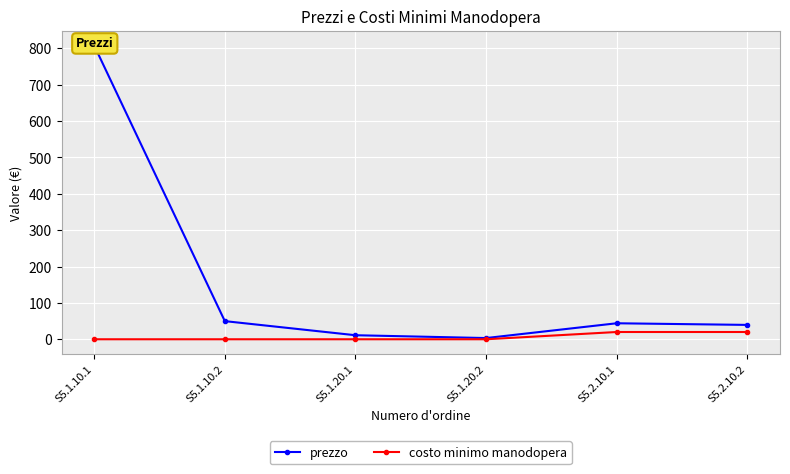

The value of prezzo at S5.2.10.1 is 44.0. True or false?

True